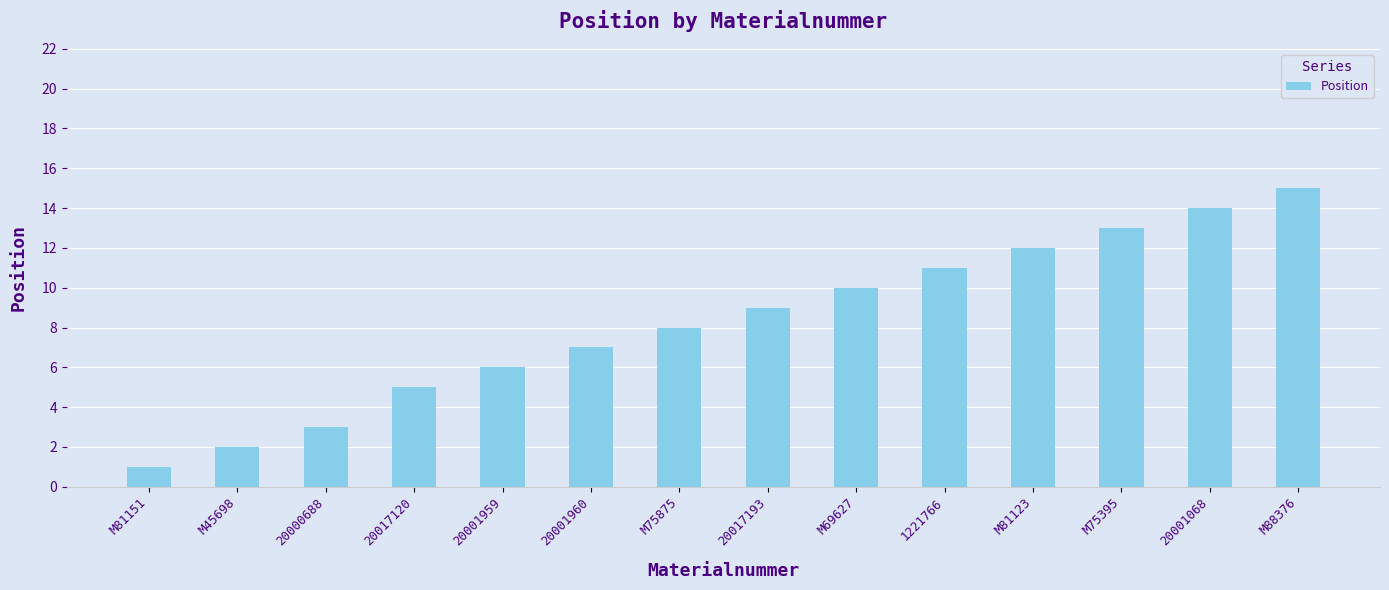

What is the sum of the values at 20001959 and 20017193?

15